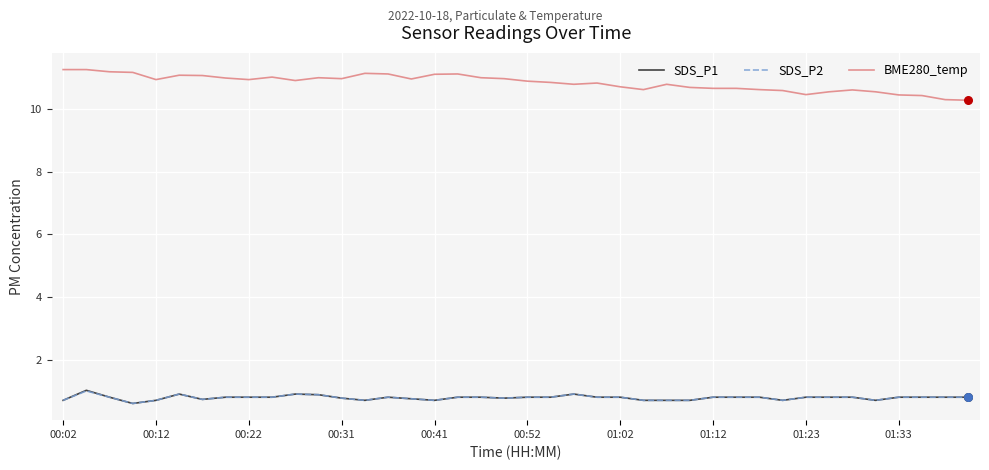

Which series has the largest total across all categories?

BME280_temp